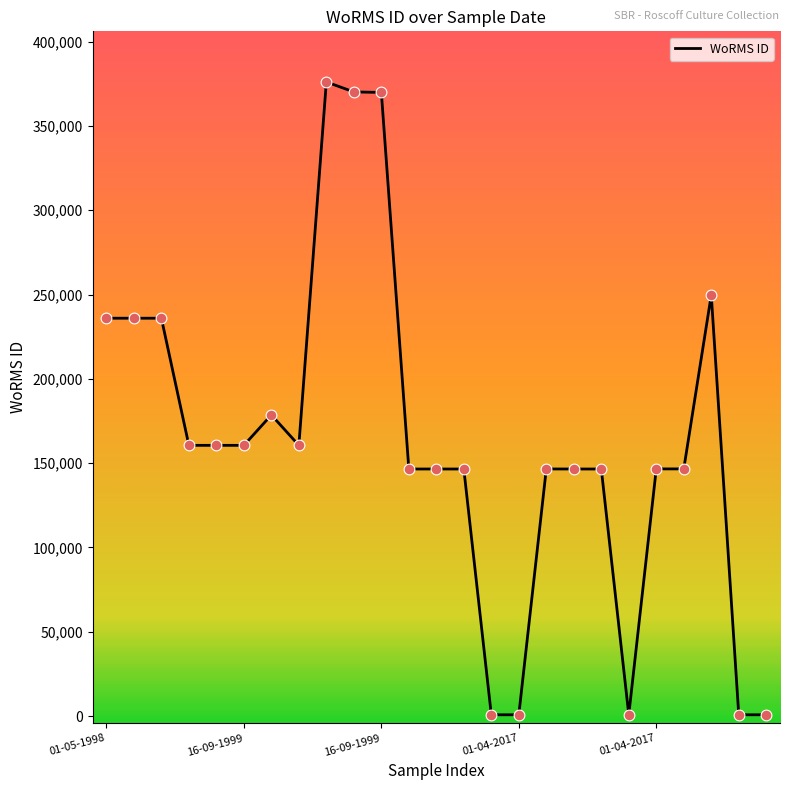

What is the maximum value shown in the chart?

376073